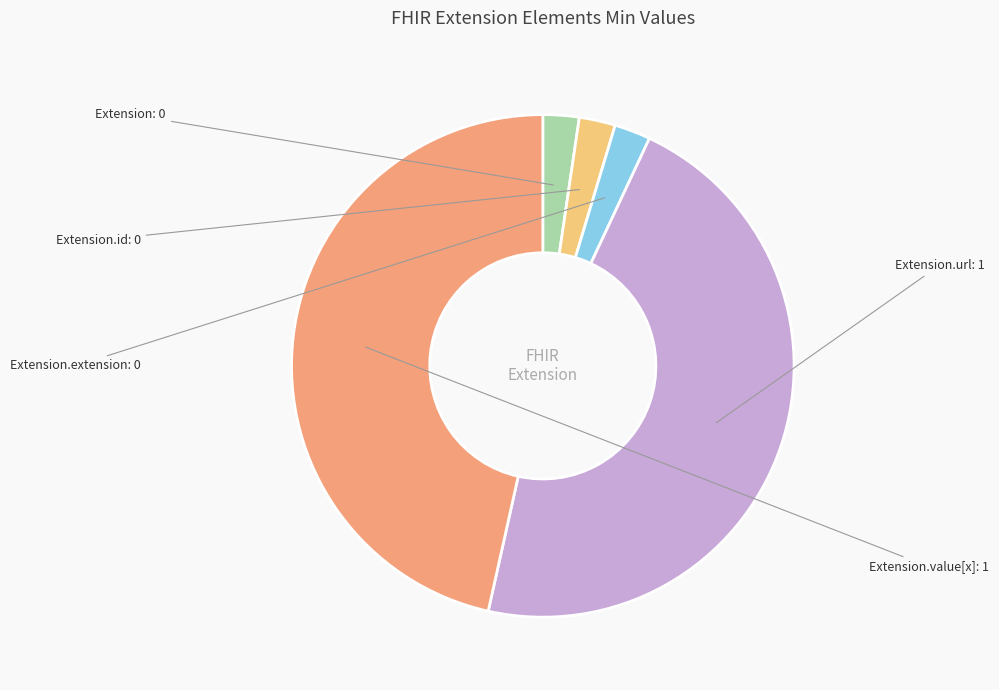

Does any single category account for the majority?

No